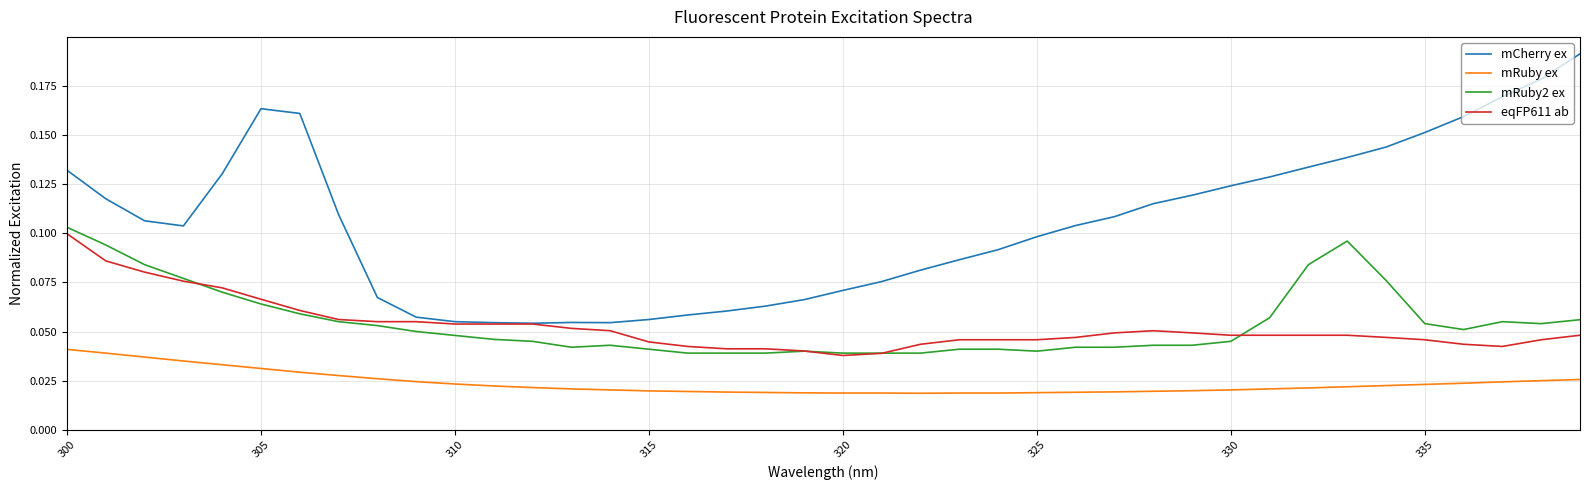

True or false: mRuby2 ex and mCherry ex cross at least once.

False